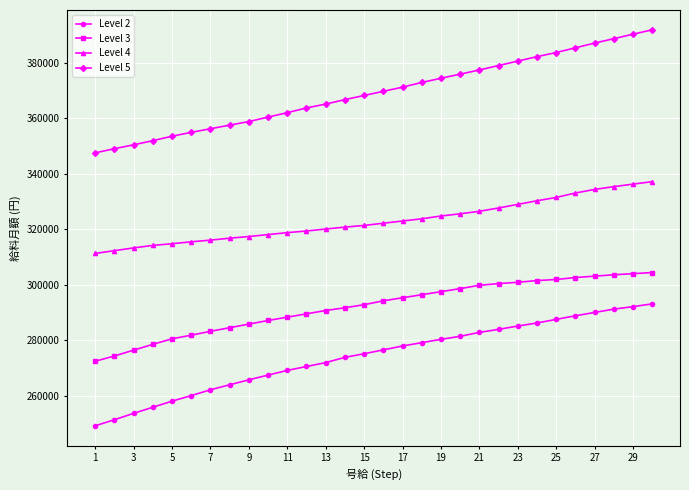

At how many categories does at least one series exceed 308477?

30